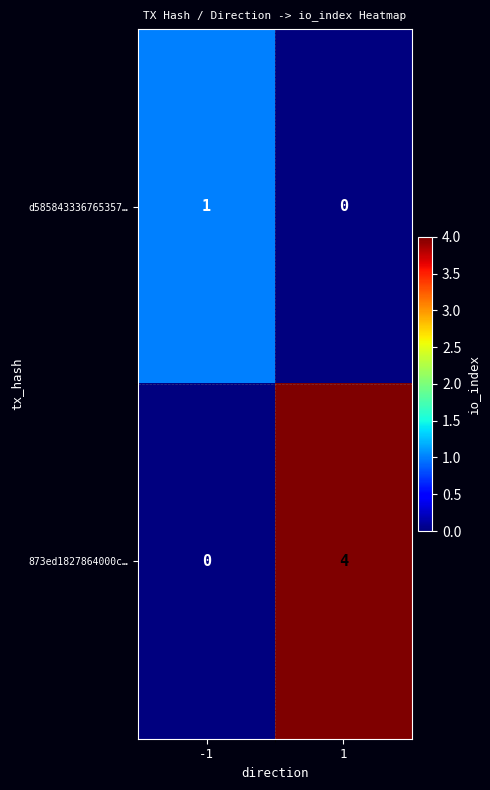

Is it true that 873ed1827864000c… equals 4 at 1?

True